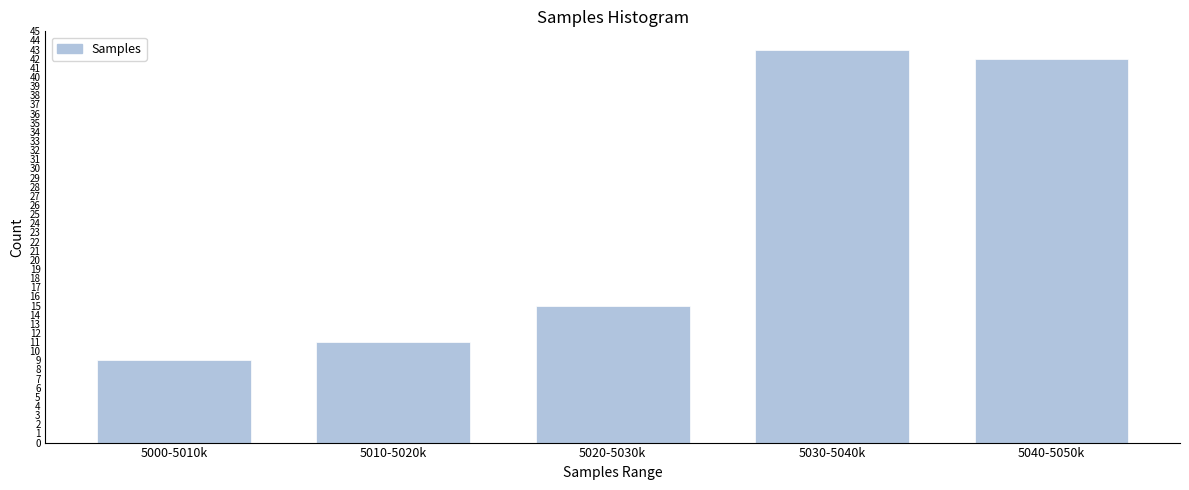

Reading right to left, transcribe all the data shown in this chart.

42	43	15	11	9